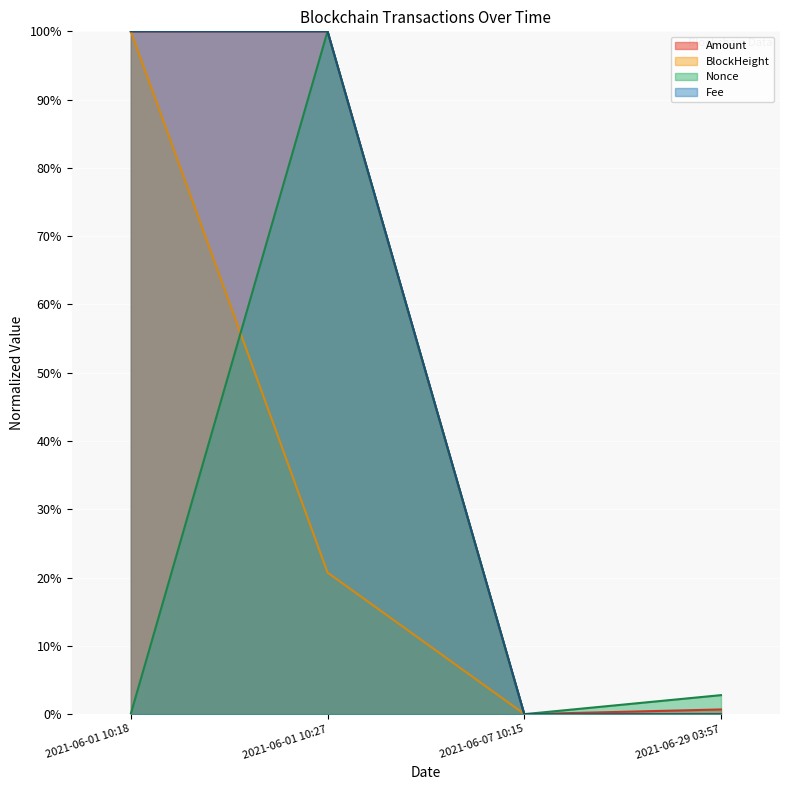

What is the difference between the maximum and minimum values in the Amount series?

100.0